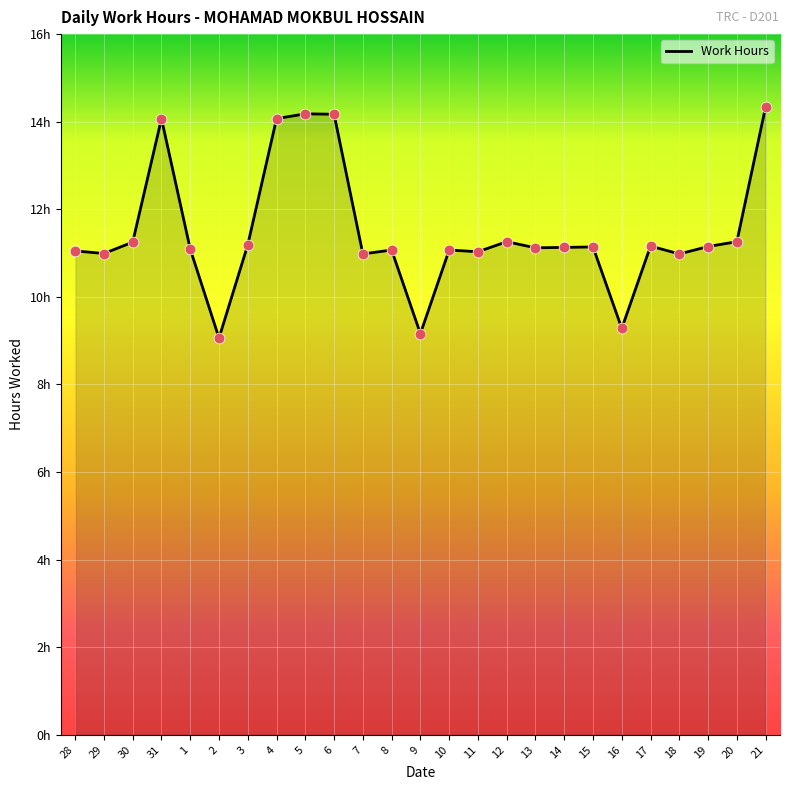

Does the chart have visible grid lines?

Yes